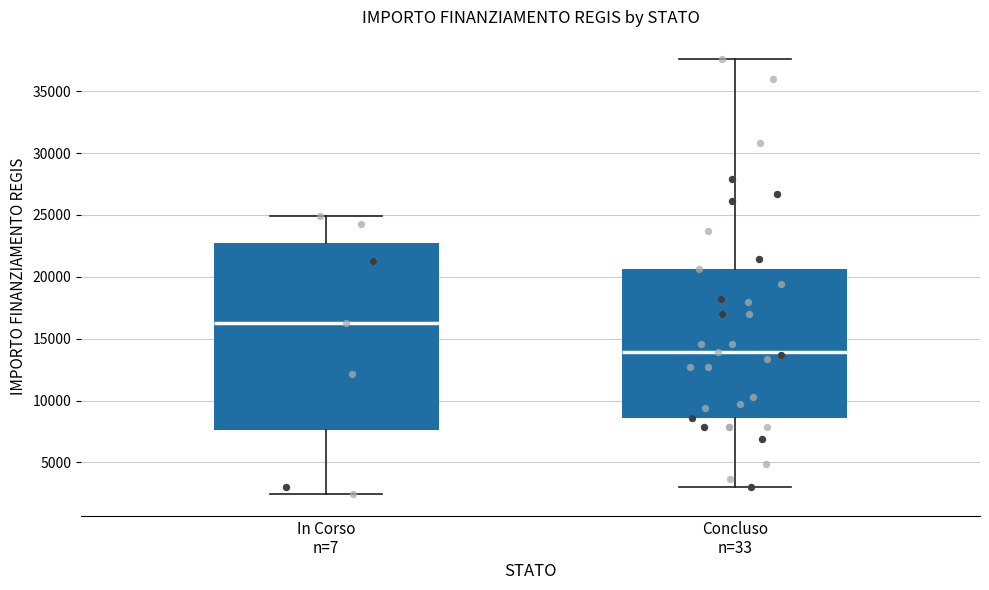

Where is the lower edge of the box for Concluso n=33 on the y-axis? The values are not printed on the chart, so give them approximately, as read against the axis.

8500